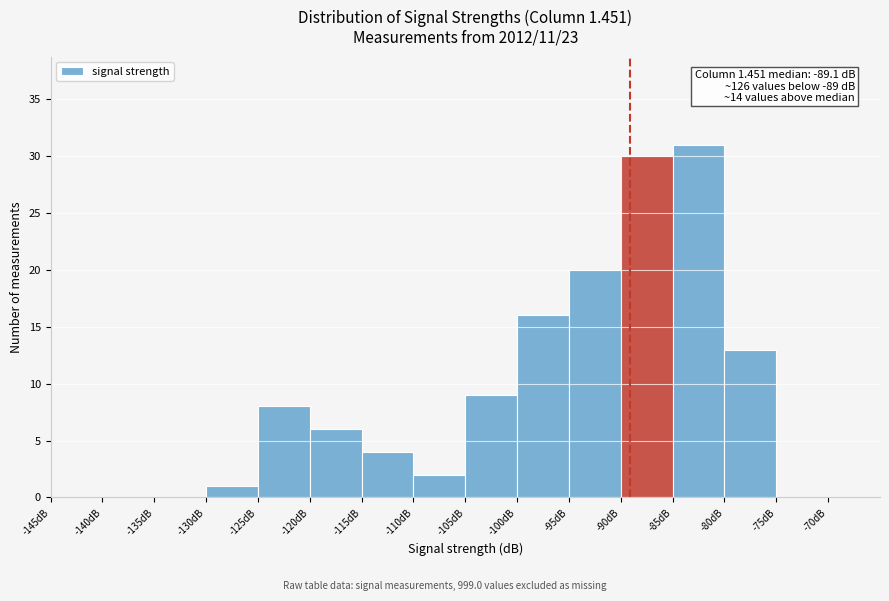

Which range on the x-axis has the tallest bar?

-85 to -80